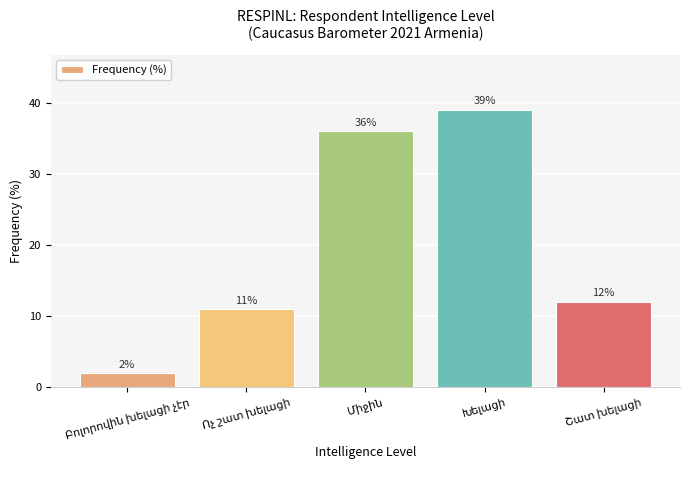

What is the difference between the maximum and minimum values?

37